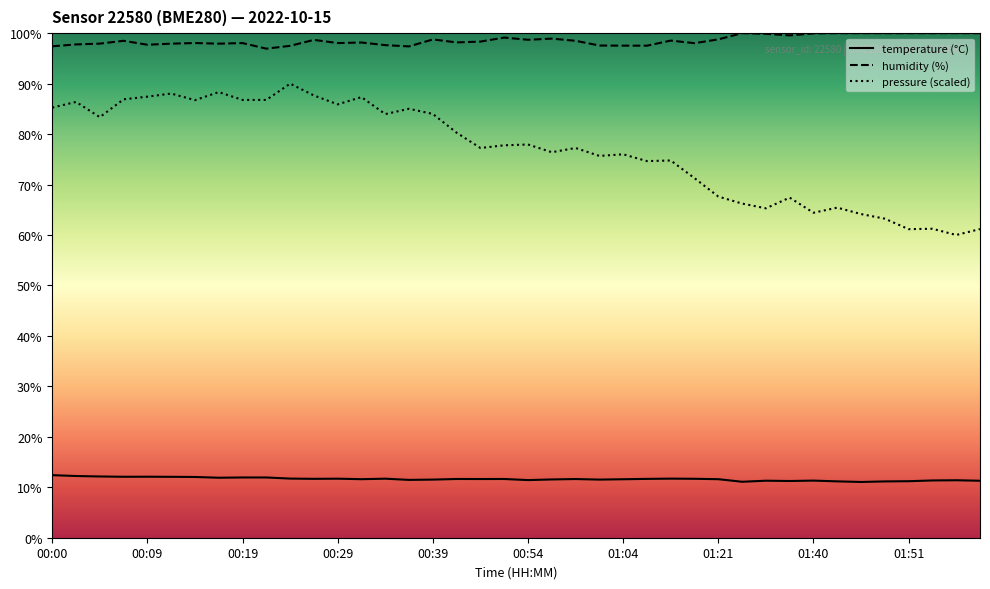

What position from the left is 35?

36